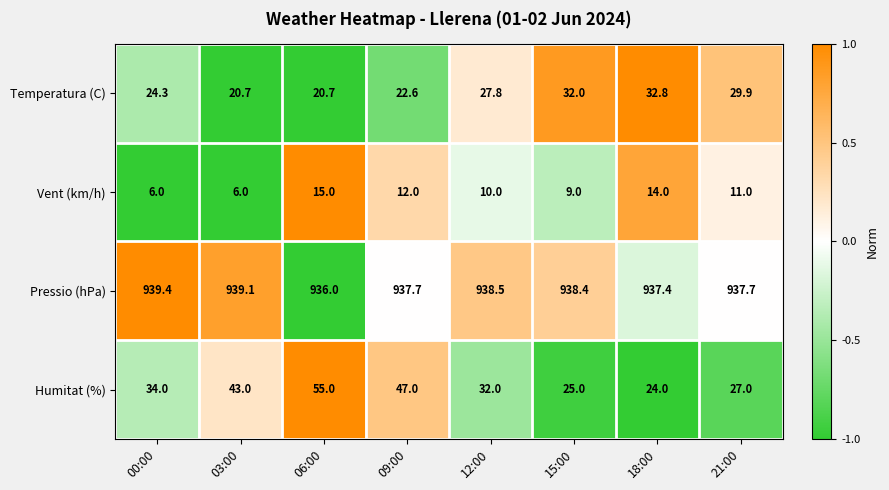

True or false: Vent (km/h) has a value of 6.0 at 00:00.

True